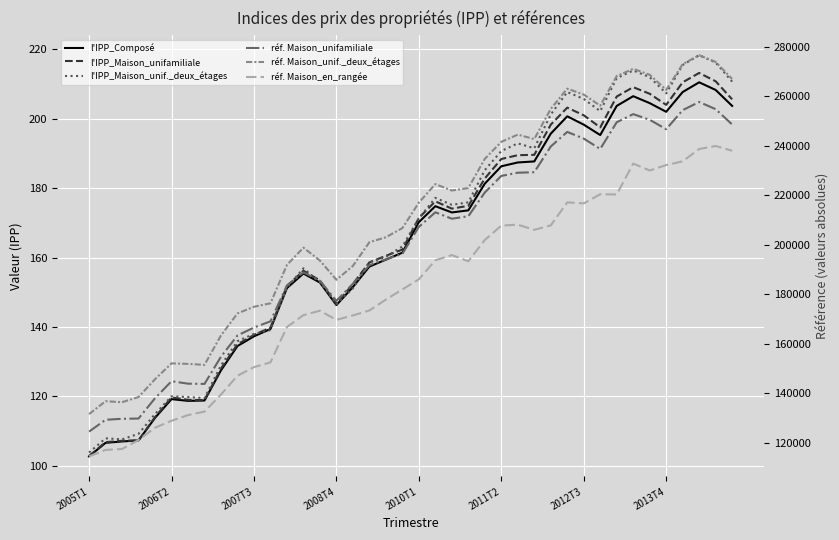

True or false: l'IPP_Composé has more than 2 points higher than both neighbors.

True